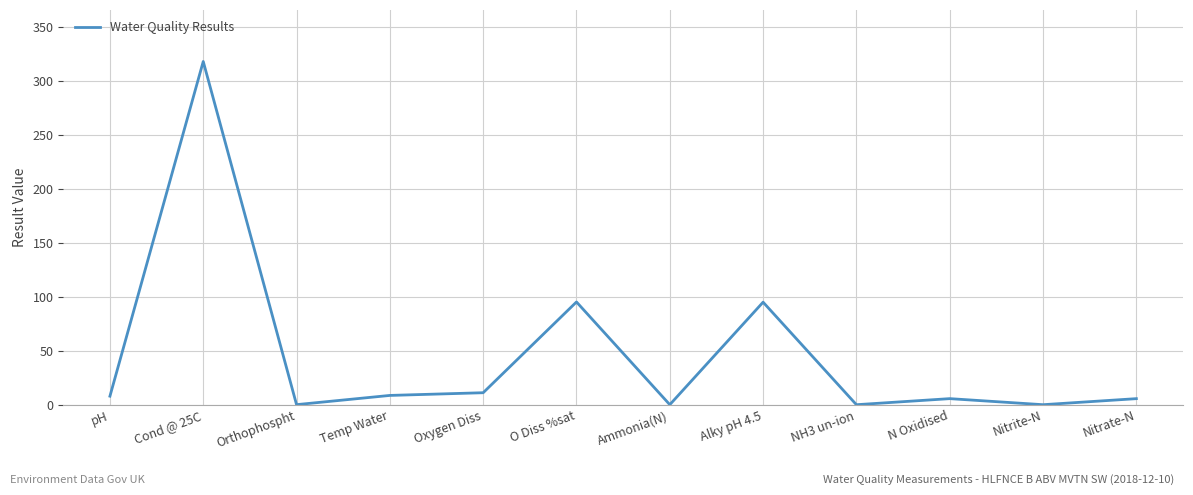

Where is the data nearest to the value 159?

O Diss %sat